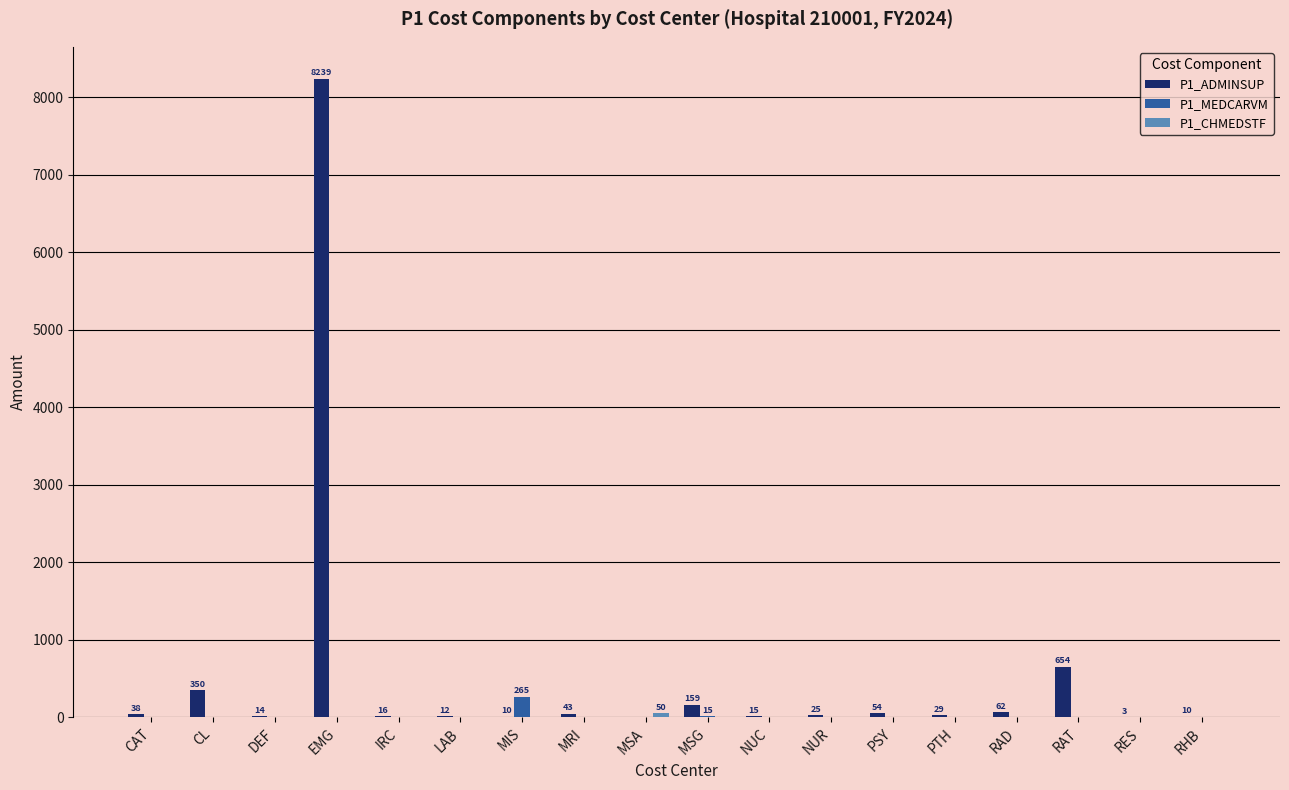

What is the sum of all P1_ADMINSUP values?

9732.0